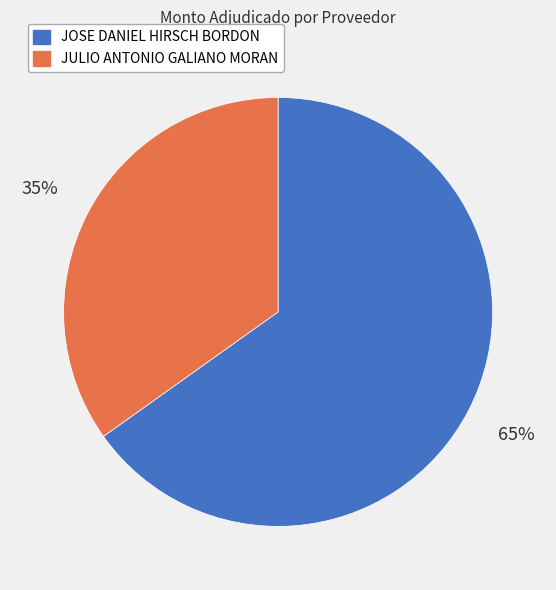

Which category has the biggest portion of the pie?

JOSE DANIEL HIRSCH BORDON